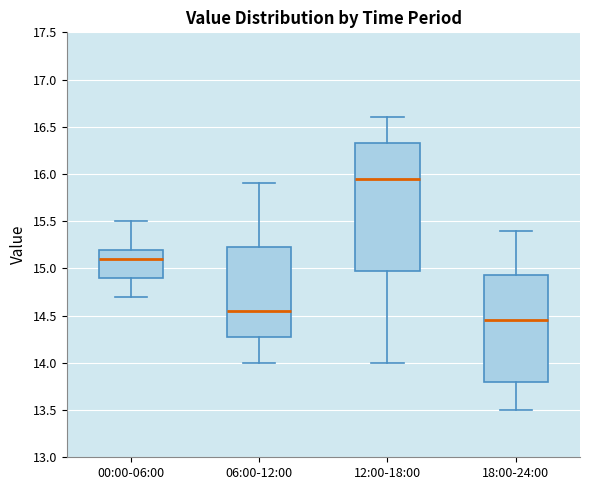

Reading left to right, read every box against the y-axis: the position of its median line, the range the box covers, and the ends of its whiskers. The values are not printed on the chart, so give them approximately, as read against the axis.

00:00-06:00: median 15.10, box 14.90 to 15.20, whiskers 14.70 to 15.50
06:00-12:00: median 14.55, box 14.30 to 15.25, whiskers 14.00 to 15.90
12:00-18:00: median 15.95, box 15.00 to 16.35, whiskers 14.00 to 16.60
18:00-24:00: median 14.45, box 13.80 to 14.95, whiskers 13.50 to 15.40